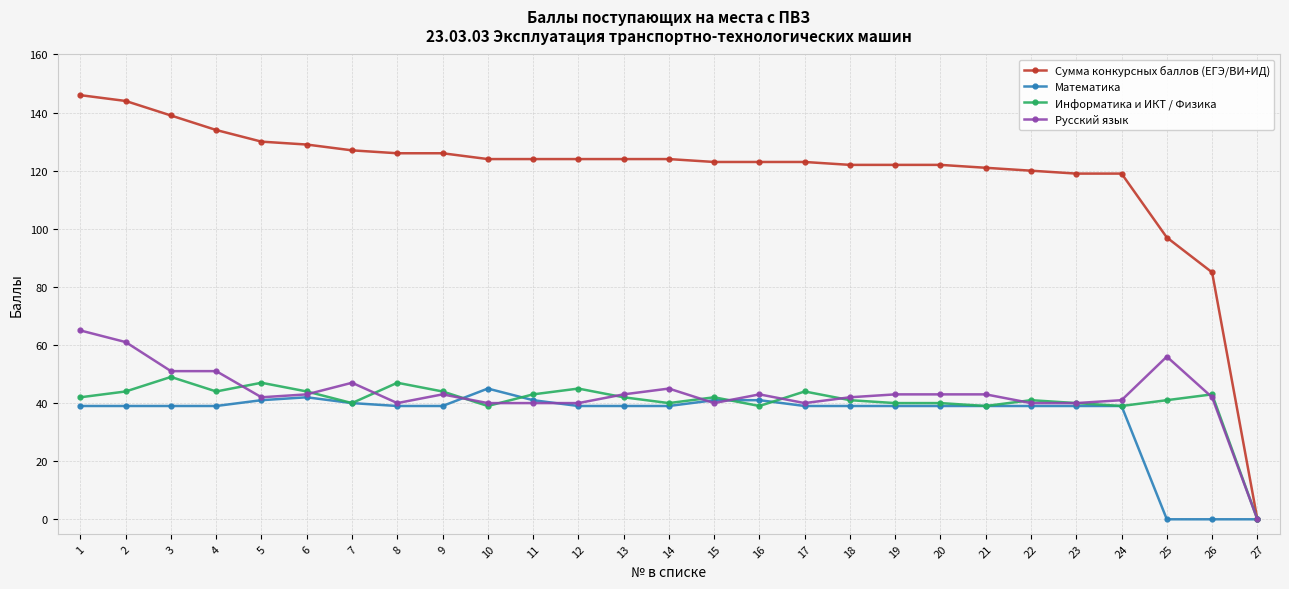

What is the maximum value for Информатика и ИКТ / Физика?

49